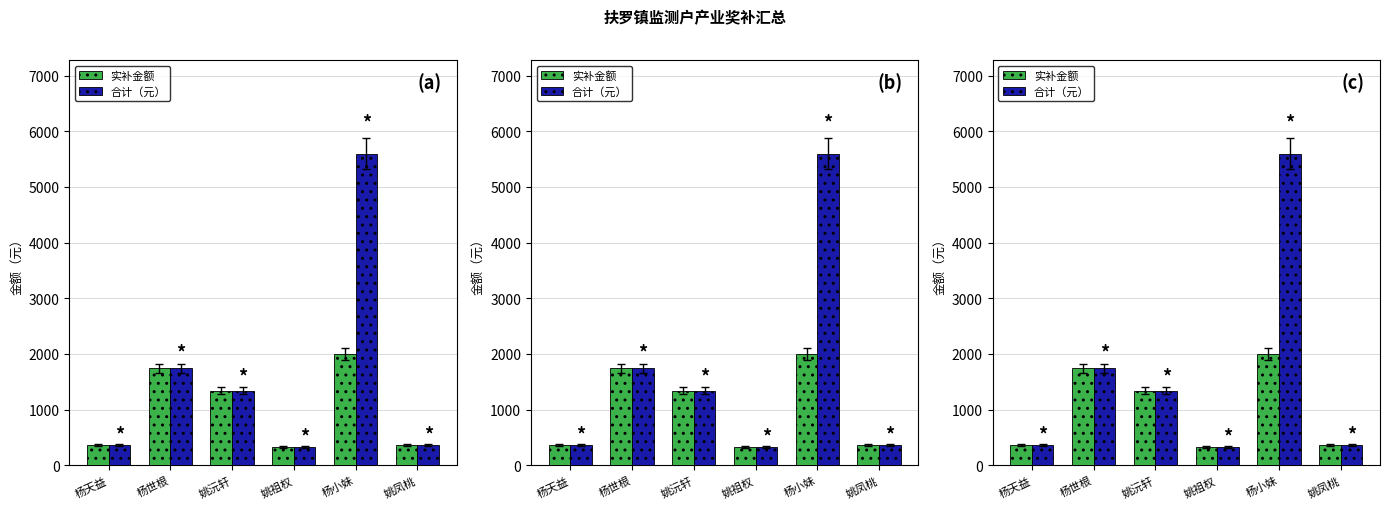

True or false: 合计（元） has a value of 2318 at 姚沅轩.

False